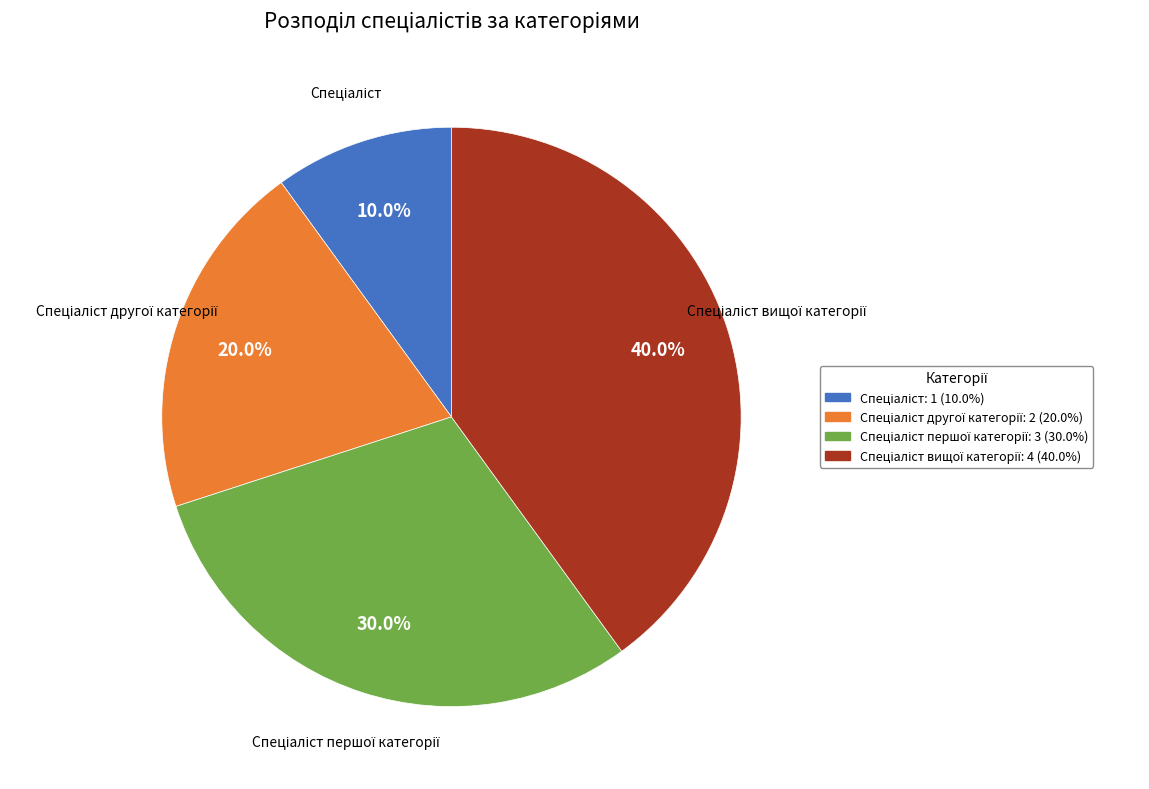

Is there any slice that represents more than half of the pie?

No